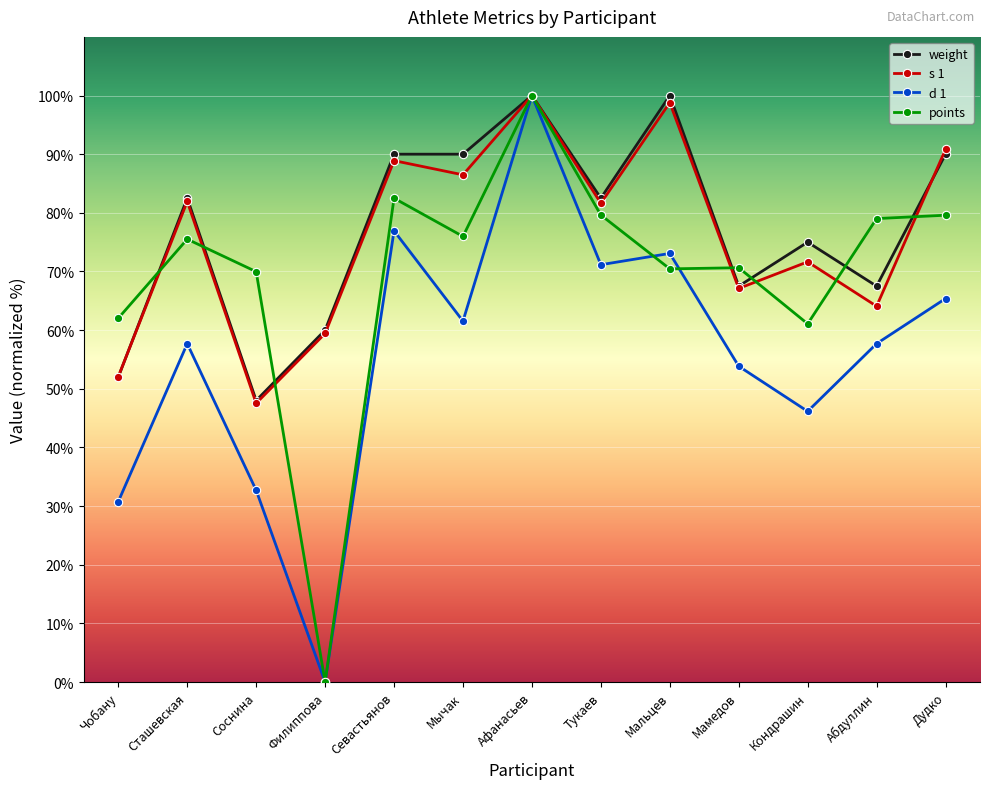

What is the label of the 10th point from the right?

Филиппова